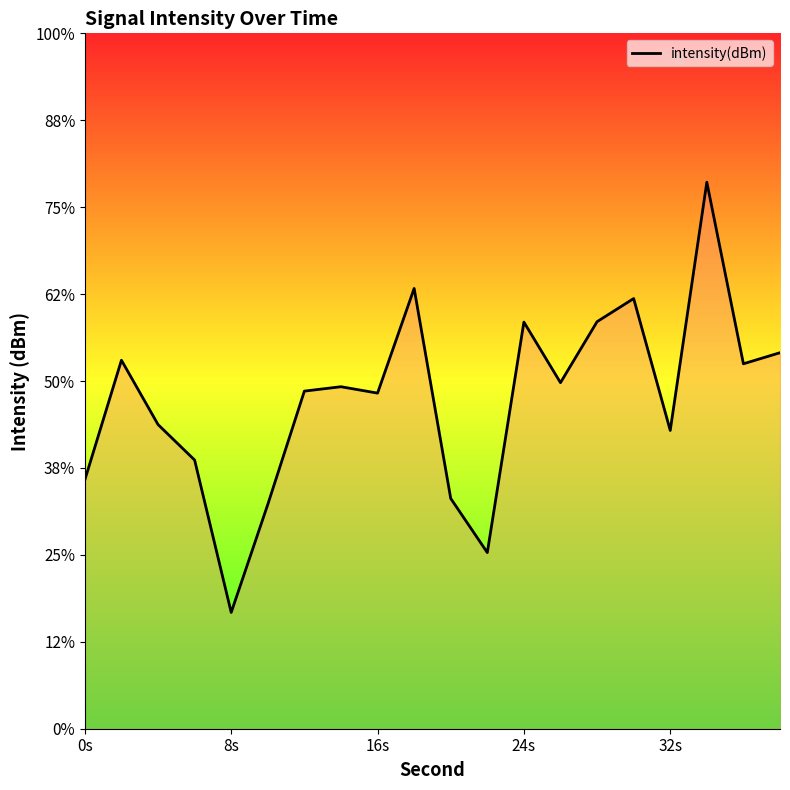

What is the sum of the values at 16s and 8s?

-261.3